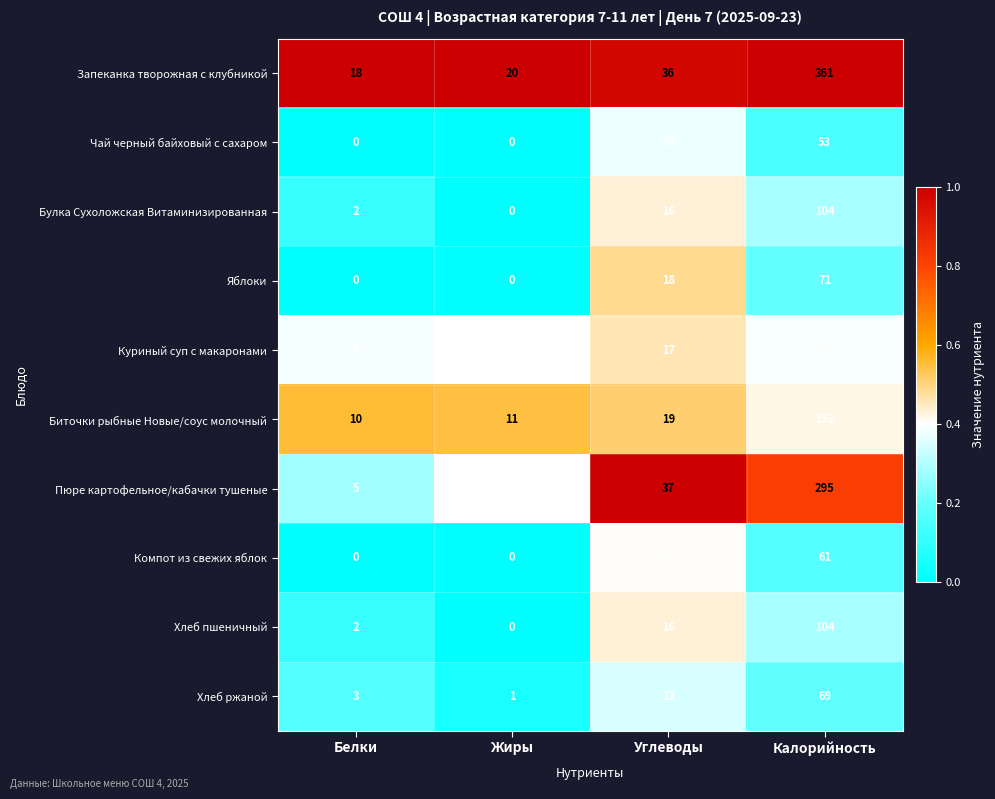

Rank the categories by Пюре картофельное/кабачки тушеные value from lowest to highest.

Белки, Жиры, Углеводы, Калорийность